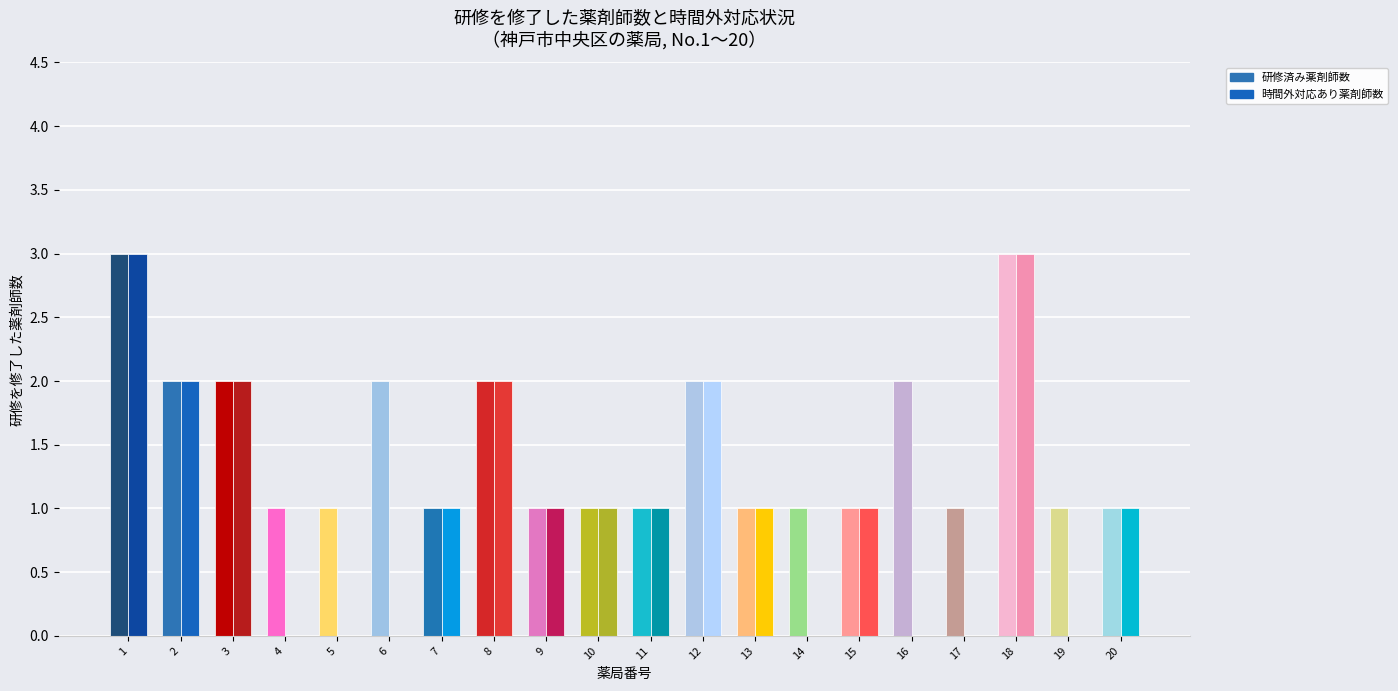

What is the maximum value for 時間外対応あり薬剤師数?

3